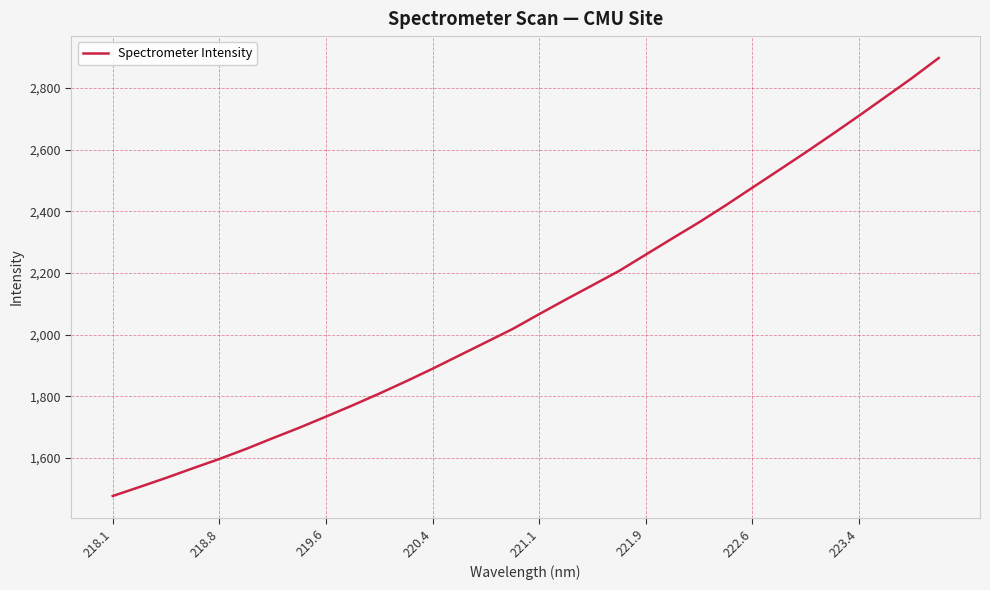

What is the average value?

2094.4